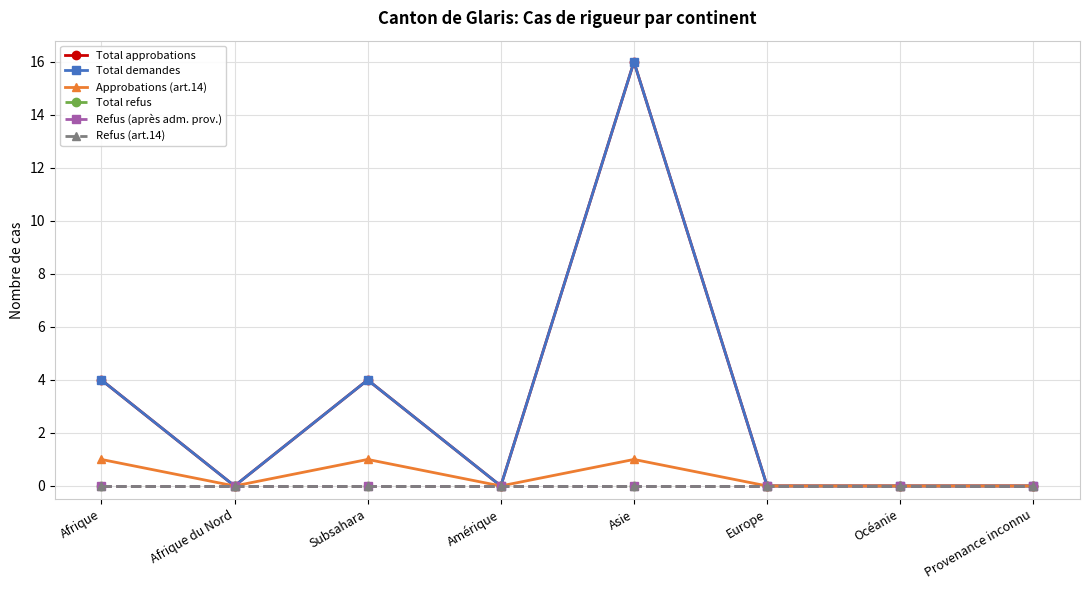

Does the chart have visible grid lines?

Yes